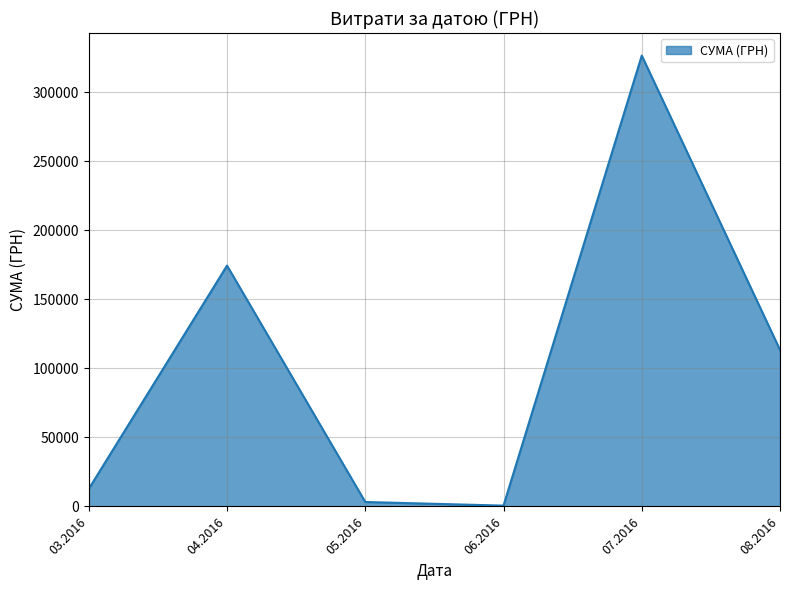

The value at 08.2016 is 28799.8. True or false?

False